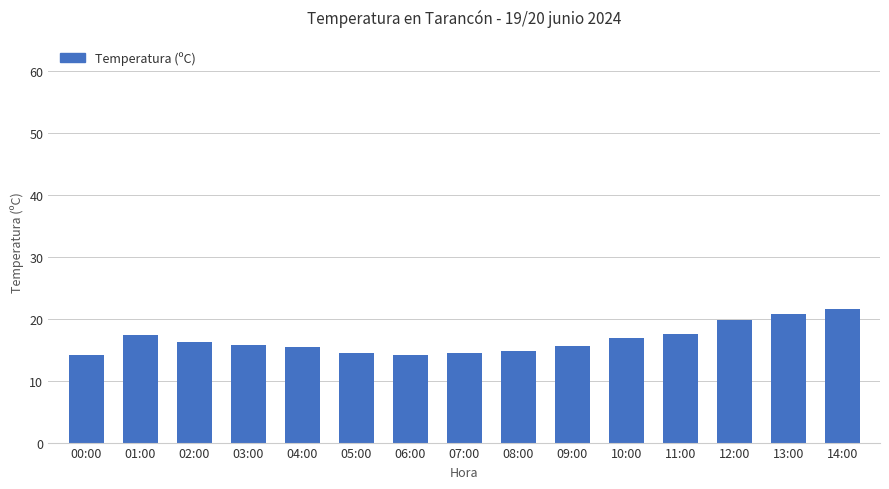

How many categories are shown in the chart?

15